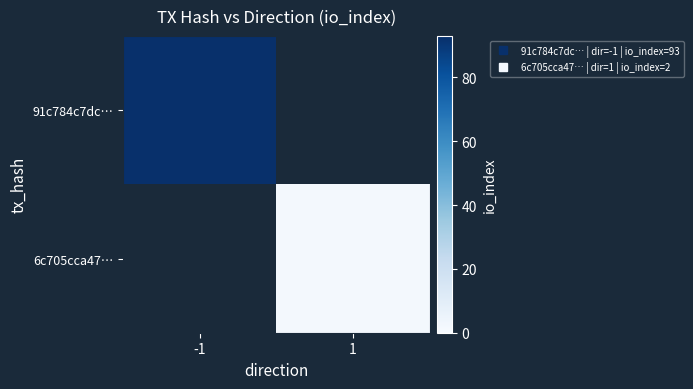

At which category does the chart reach its peak across all series?

-1